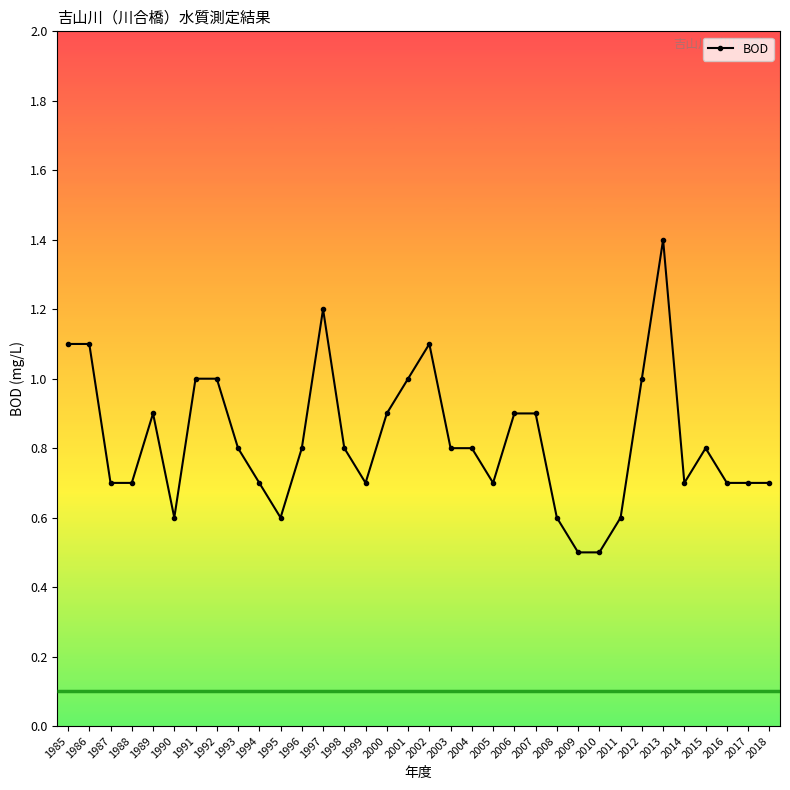

True or false: the data has more than 0 interior local peaks.

True